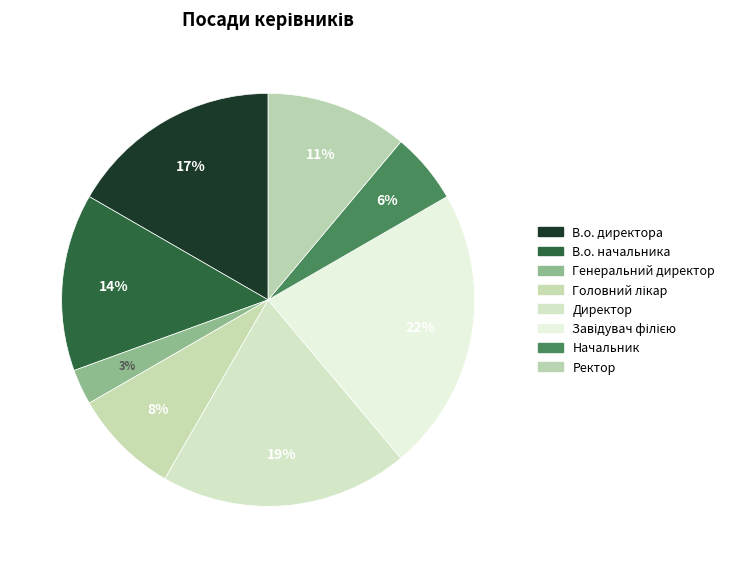

What is the total percentage of Головний лікар and В.о. директора?

25.0%